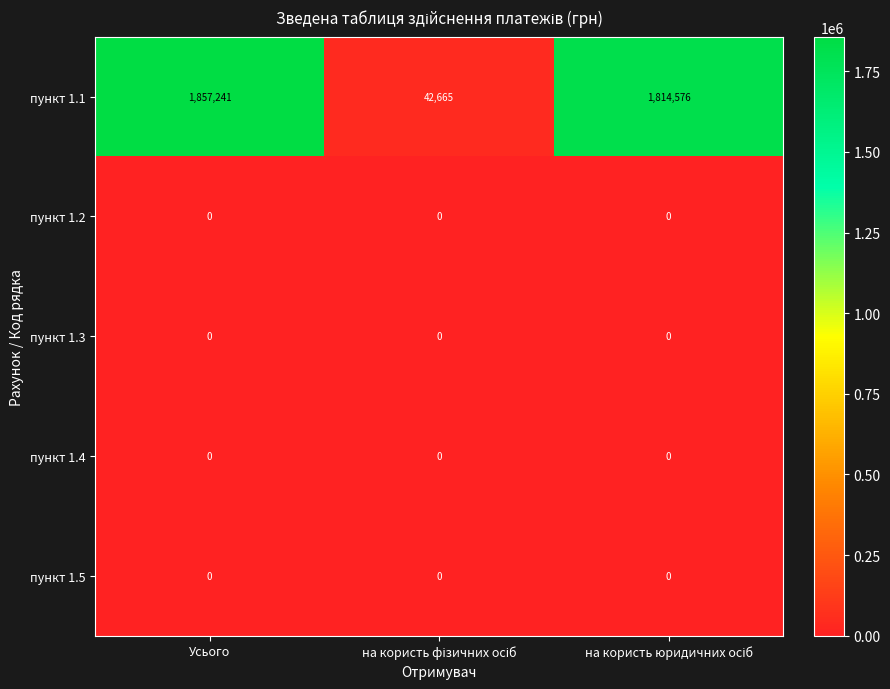

At which category is the sum across all series the highest?

Усього